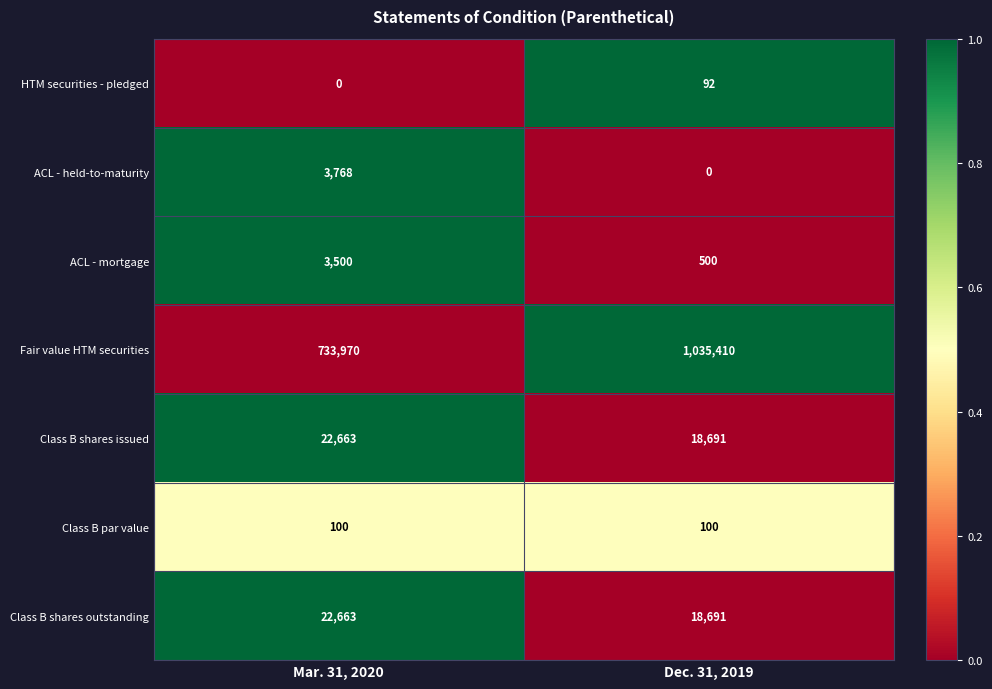

Which series changed the most between Mar. 31, 2020 and Dec. 31, 2019?

Fair value HTM securities